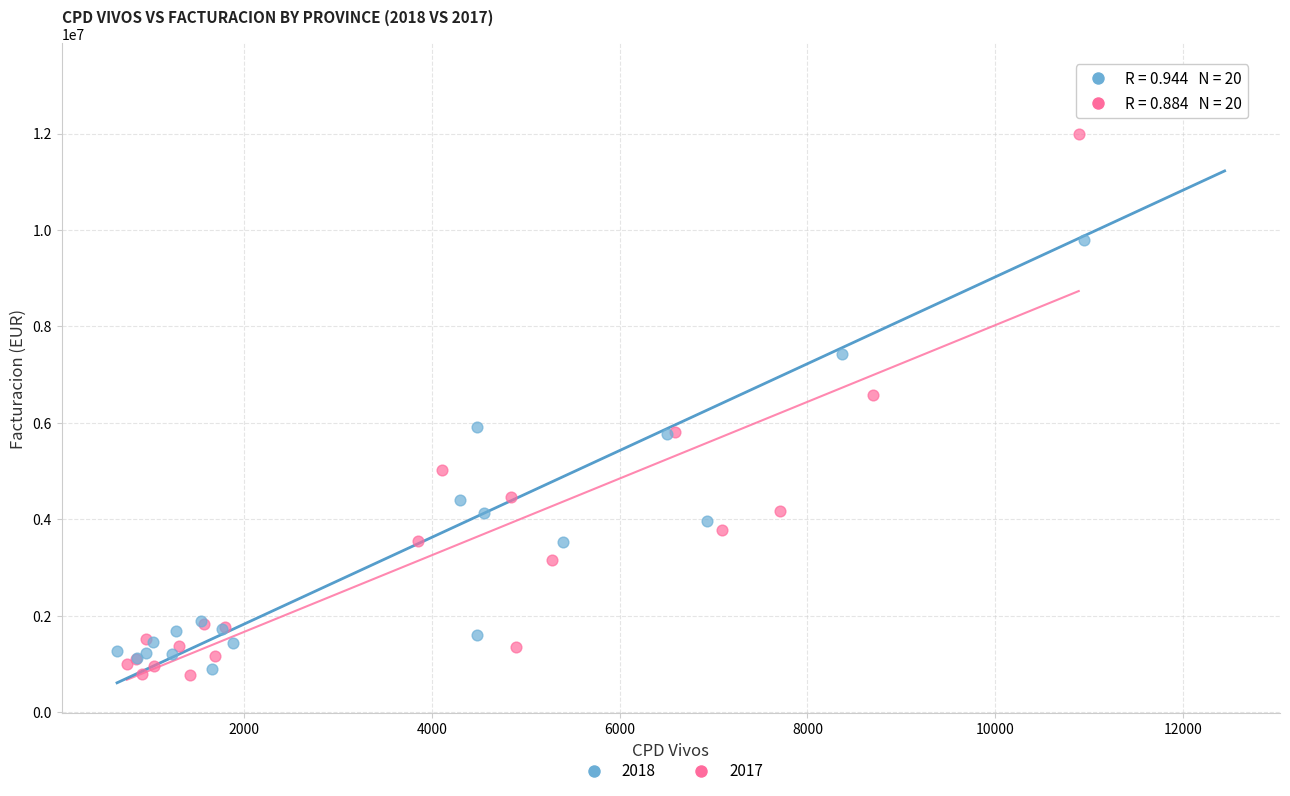

What are all the series names shown in the legend?

2018, 2017